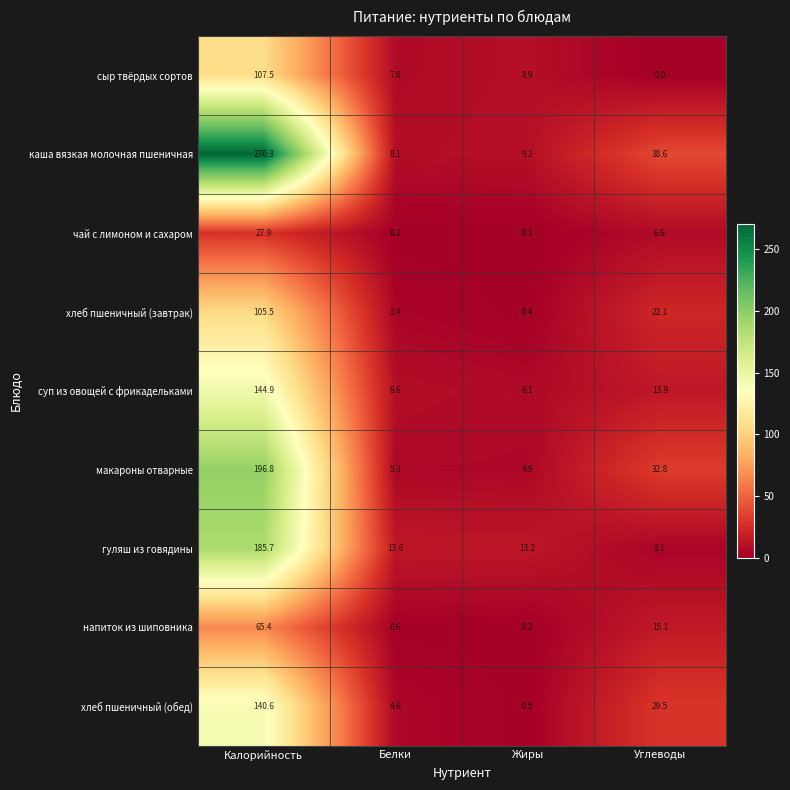

What is the total value across all series at Углеводы?

161.7